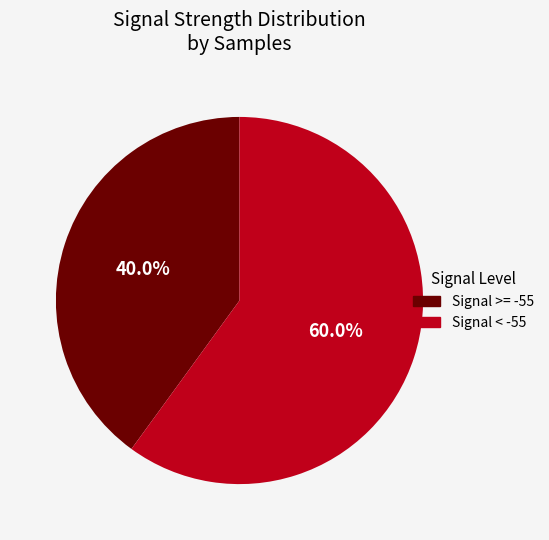

What is the largest slice in the pie chart?

Signal < -55